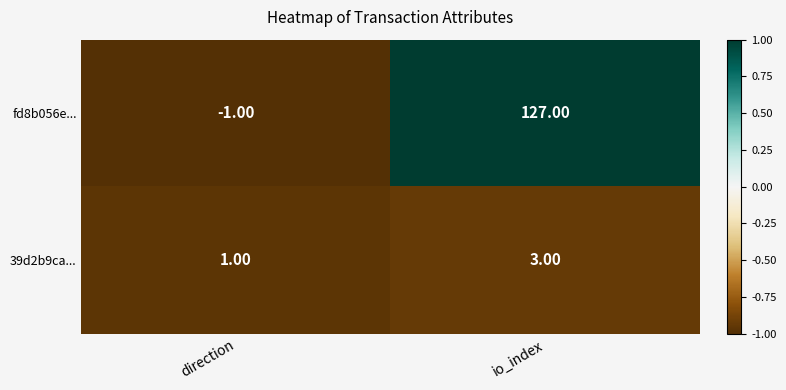

Which category has the lowest value in the fd8b056e... series?

direction